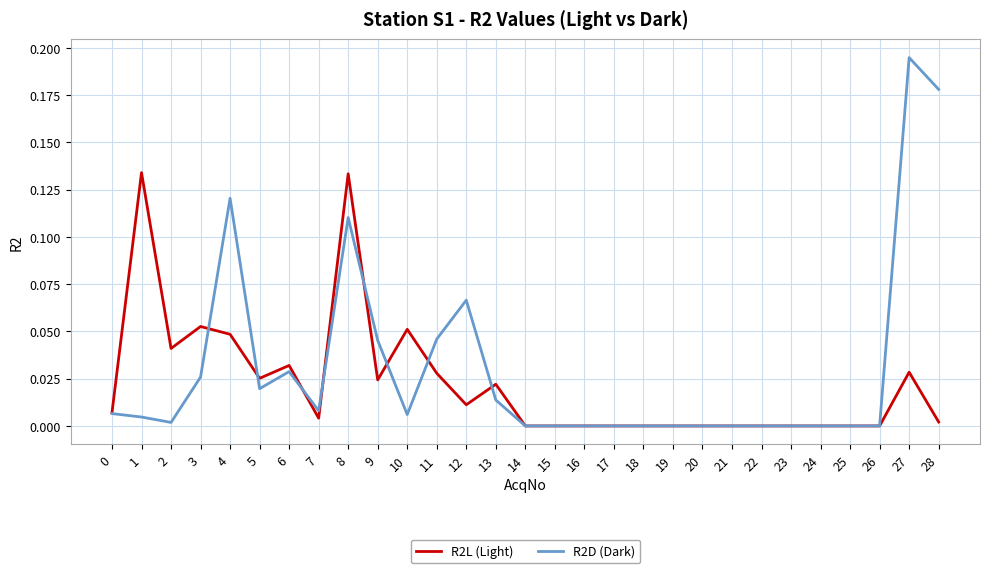

True or false: R2L (Light) has a value of 0.0 at 14.

True